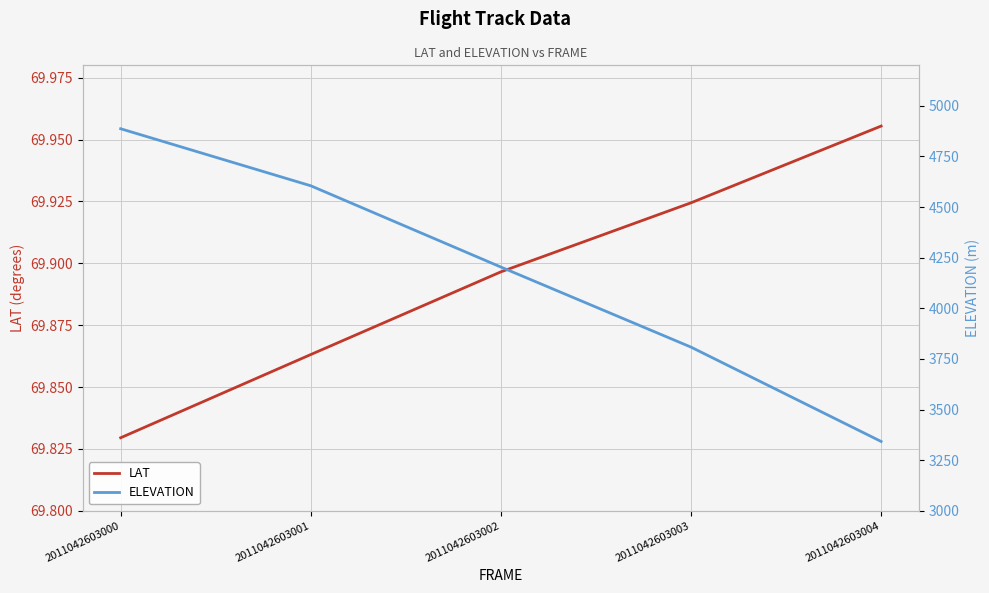

Where is ELEVATION nearest to the value 4114?

2011042603002